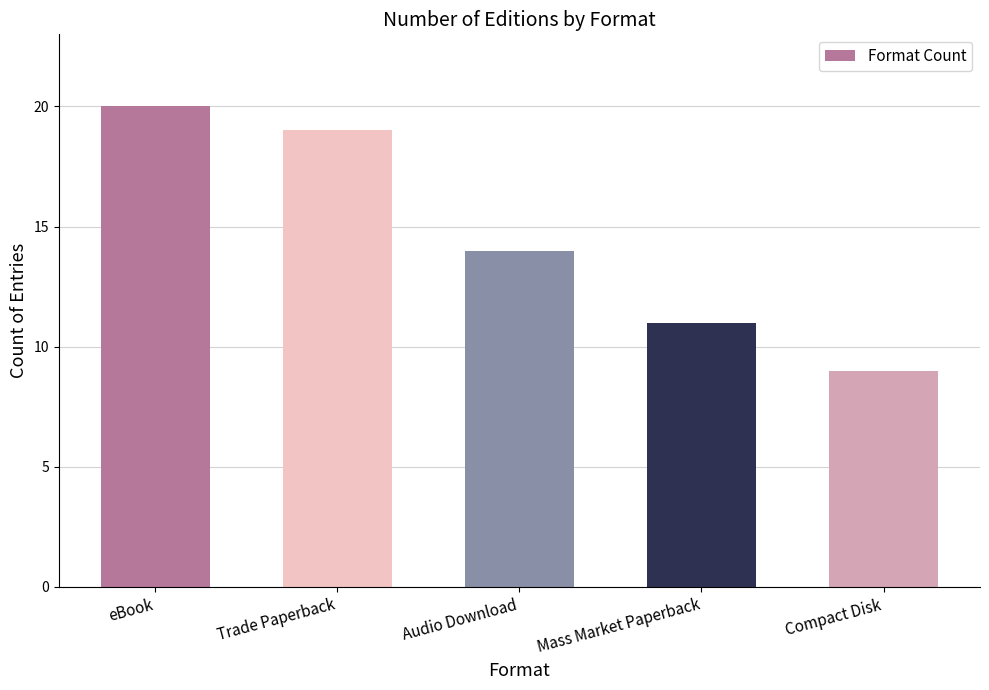

What is the change in value from Audio Download to Mass Market Paperback?

-3